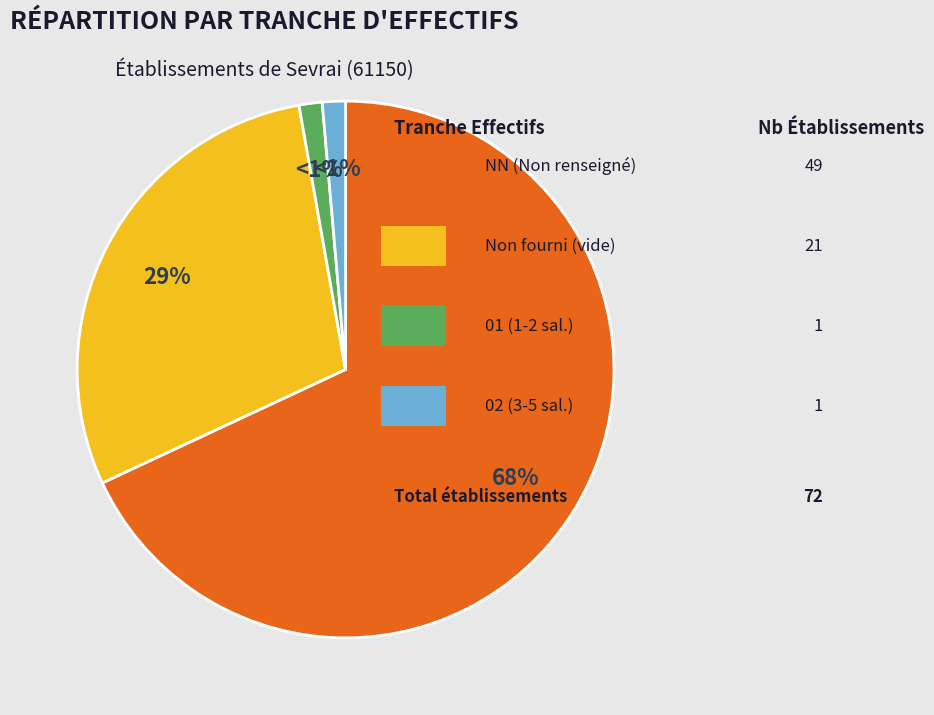

To the nearest percent, what is the average slice percentage?

25%